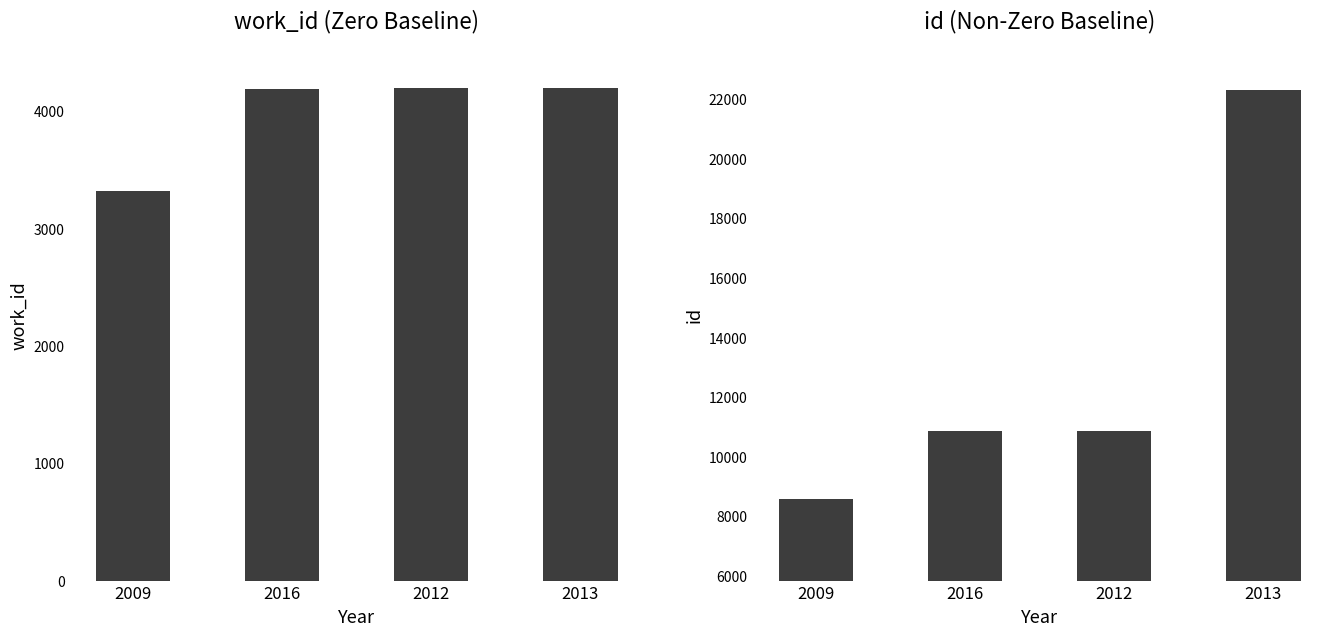

List the labels in order of id value, largest first.

2013, 2012, 2016, 2009